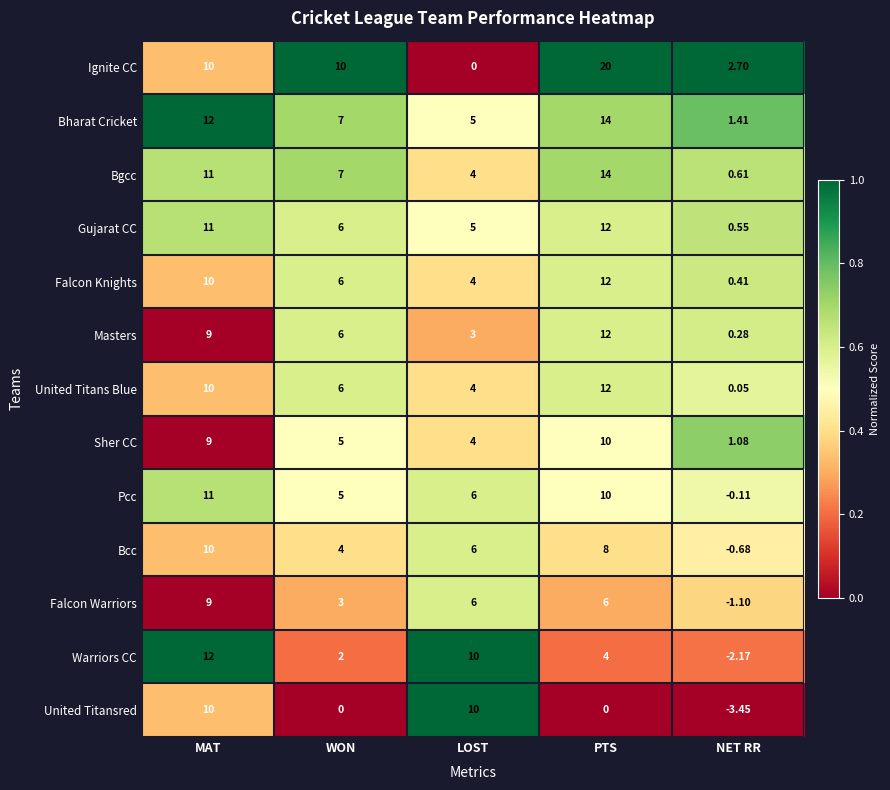

What is the spread (max minus min) of values at LOST?

10.0